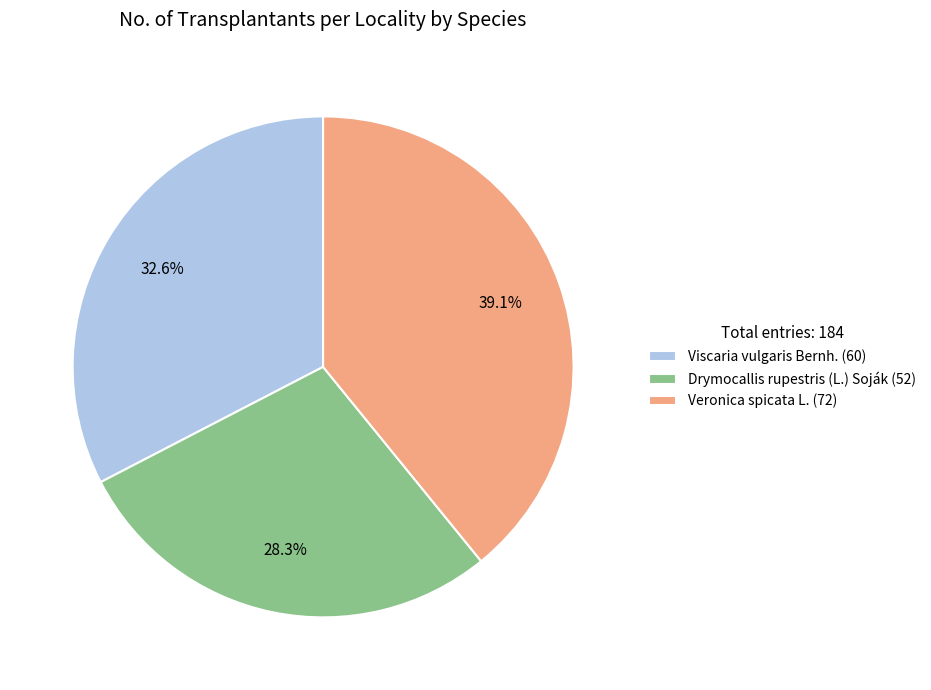

Rank the categories by value from highest to lowest.

Veronica spicata L., Viscaria vulgaris Bernh., Drymocallis rupestris (L.) Soják